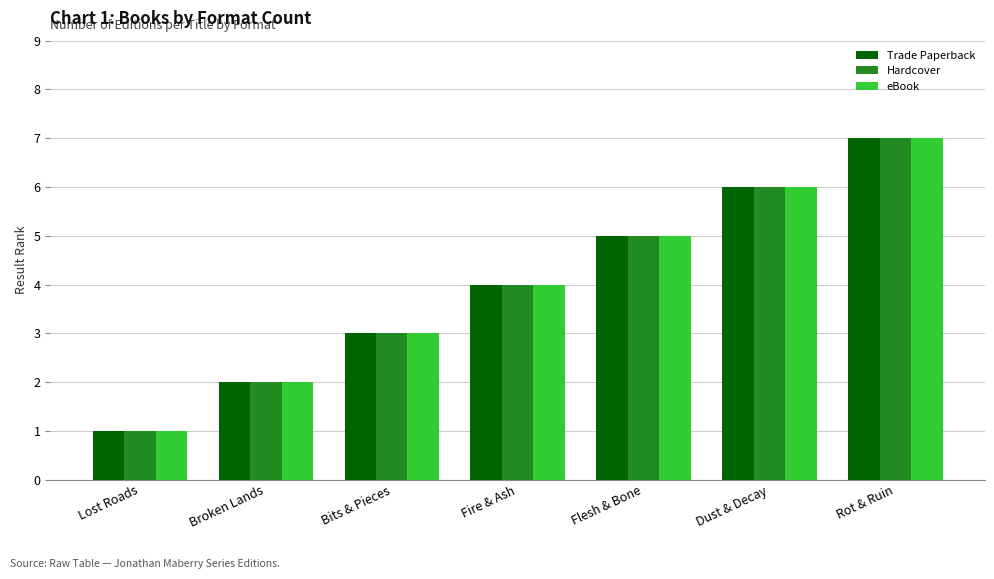

What is the label of the 3rd bar from the left?

Bits & Pieces